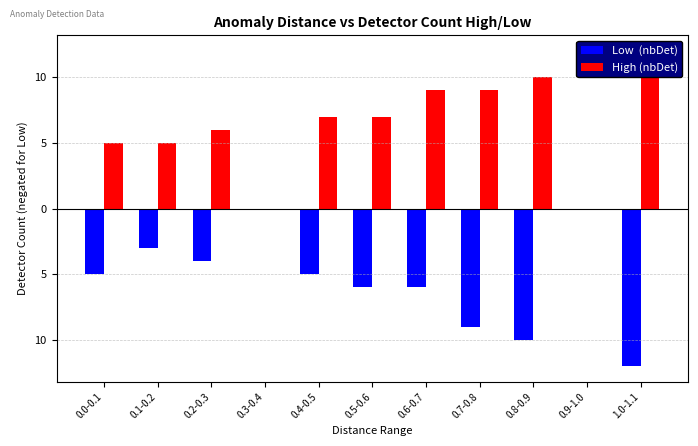

What is the total value across all series at 0.6-0.7?

3